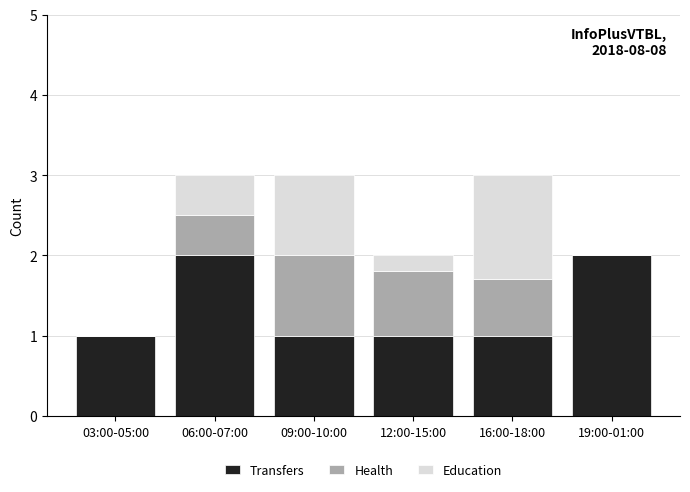

How many categories are shown in the chart?

6